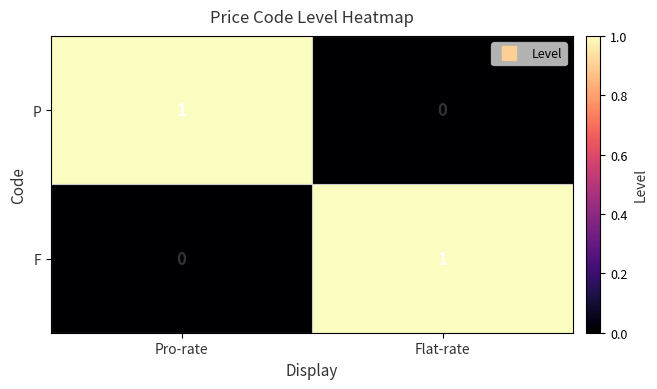

Reading right to left, what are all the values shown in this chart?

P: Flat-rate=0	Pro-rate=1
F: Flat-rate=1	Pro-rate=0